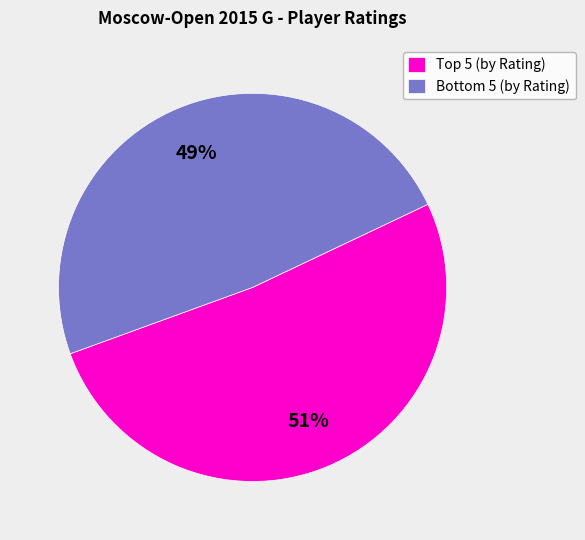

How many slices are in this pie chart?

2